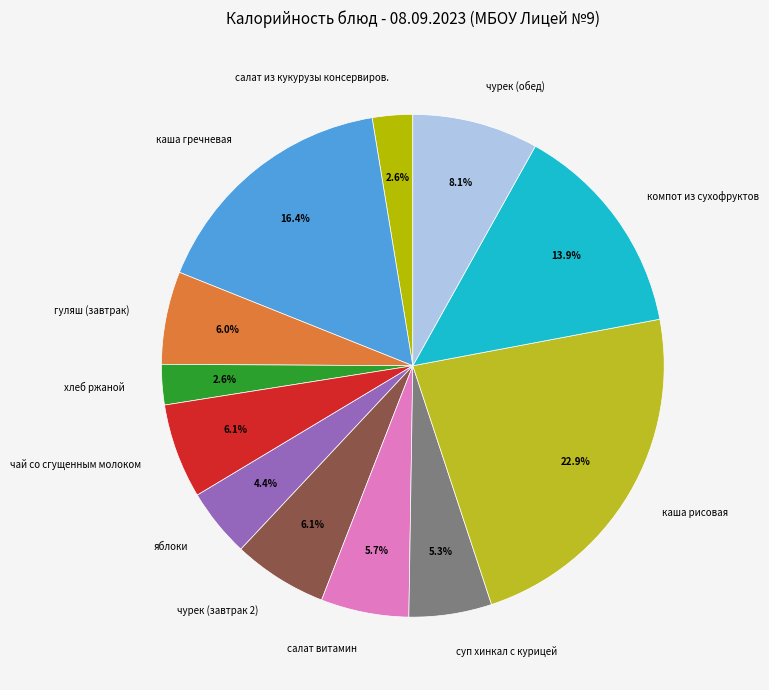

Does каша гречневая represent more than half of the total?

No